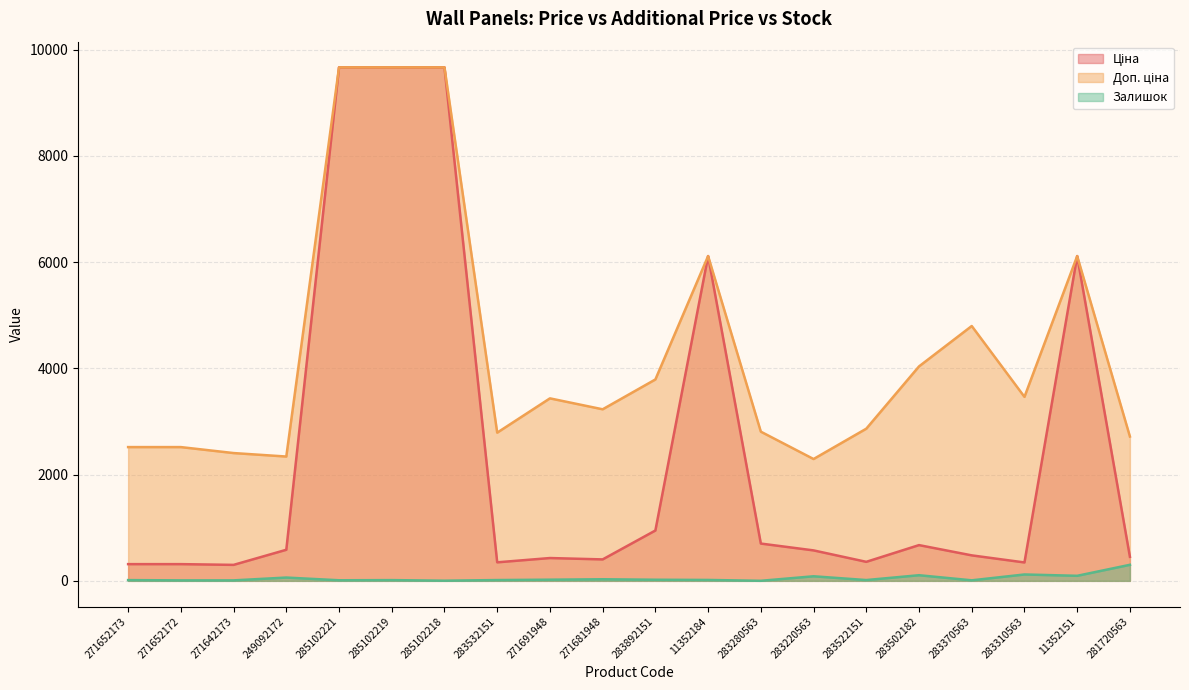

Which category has the lowest value in the Доп. ціна series?

283220563